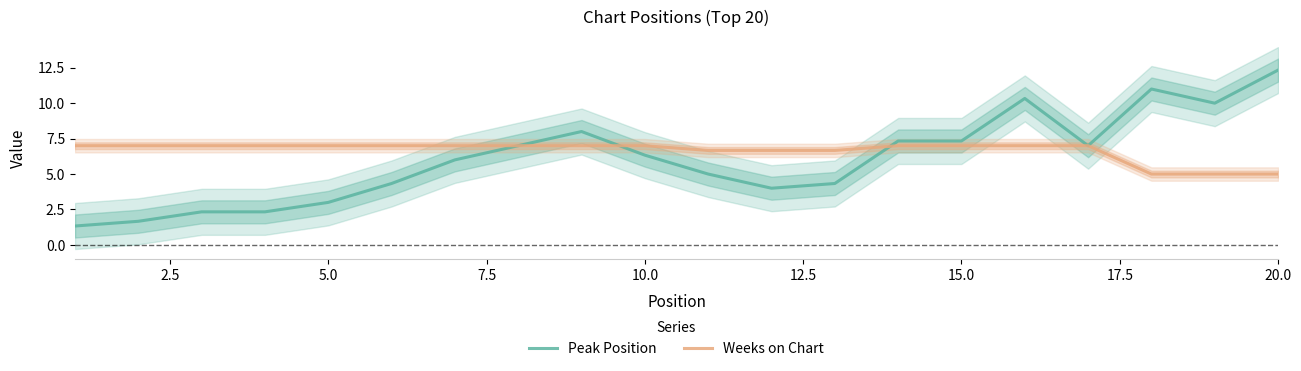

True or false: Weeks on Chart has a value of 3.6 at 10.0.

False